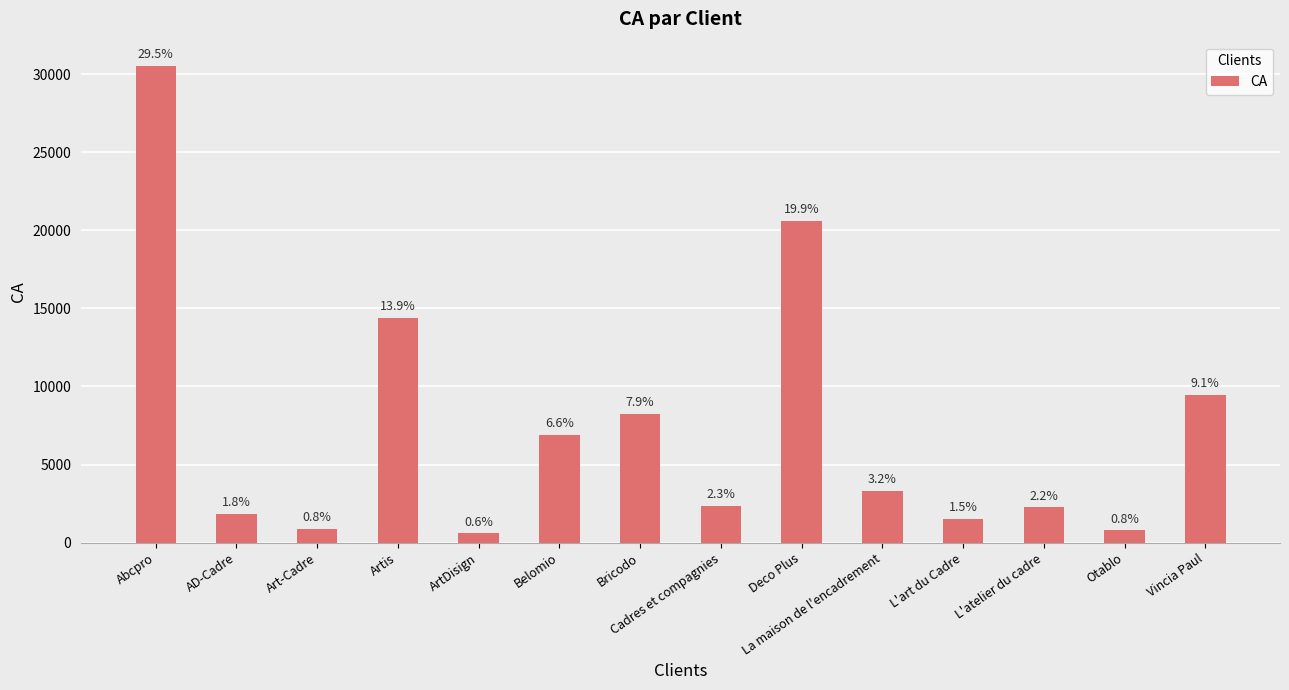

Read the value at AD-Cadre, to the nearest 100.

1800